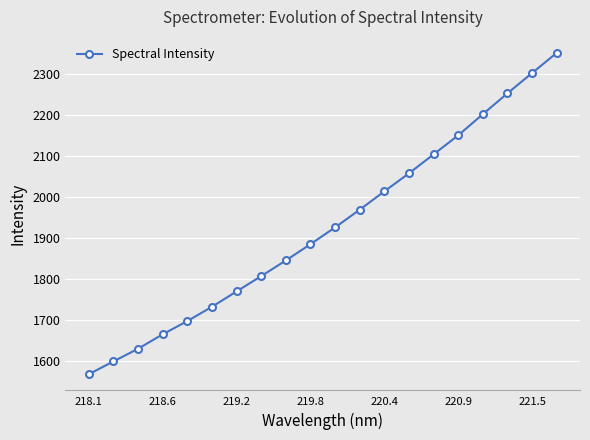

What is the sum of all values?

38525.8